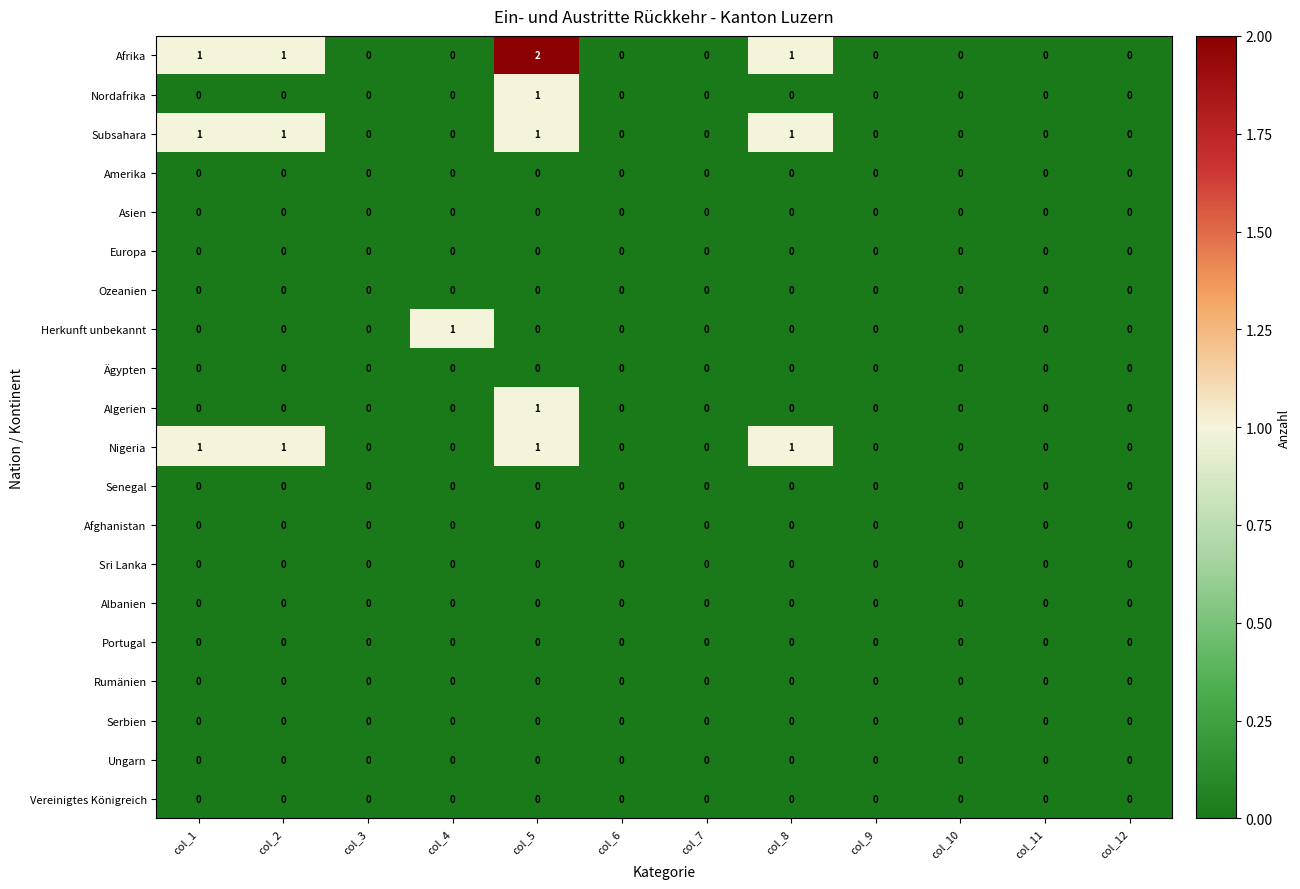

Count the number of categories in the chart.

12